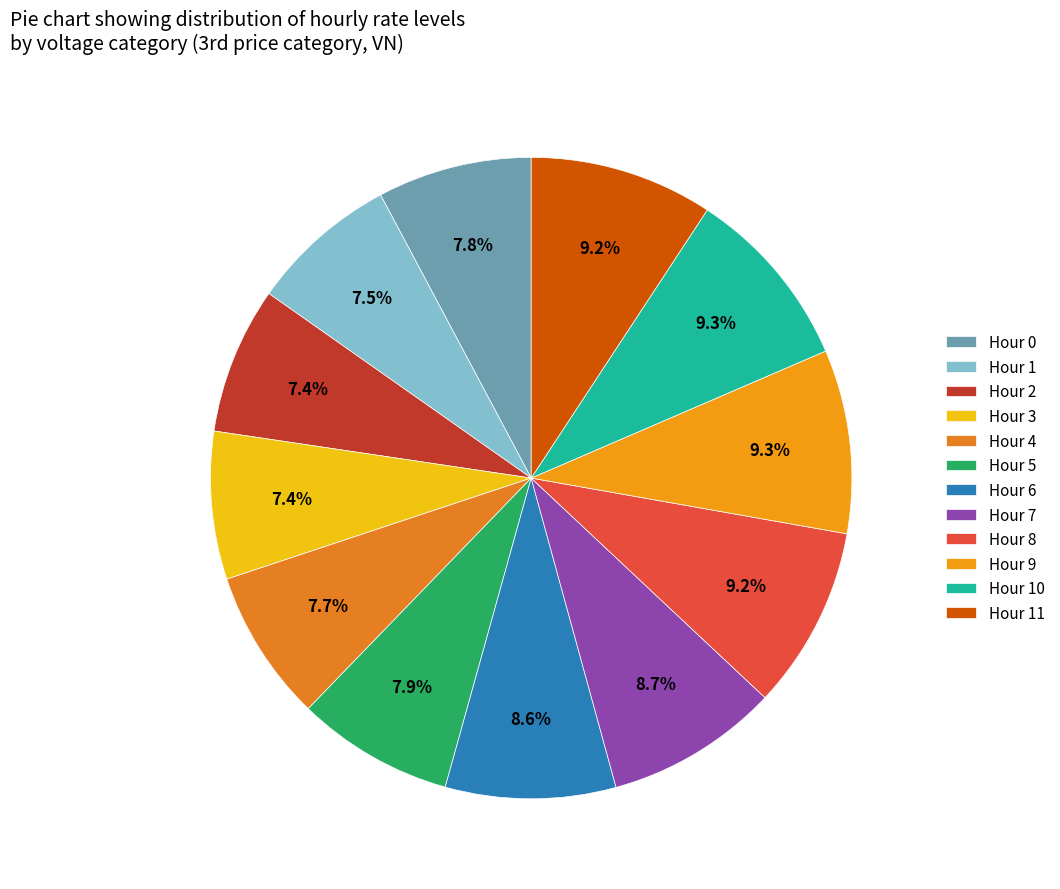

Is it true that Hour 8 is 1% of the pie?

False